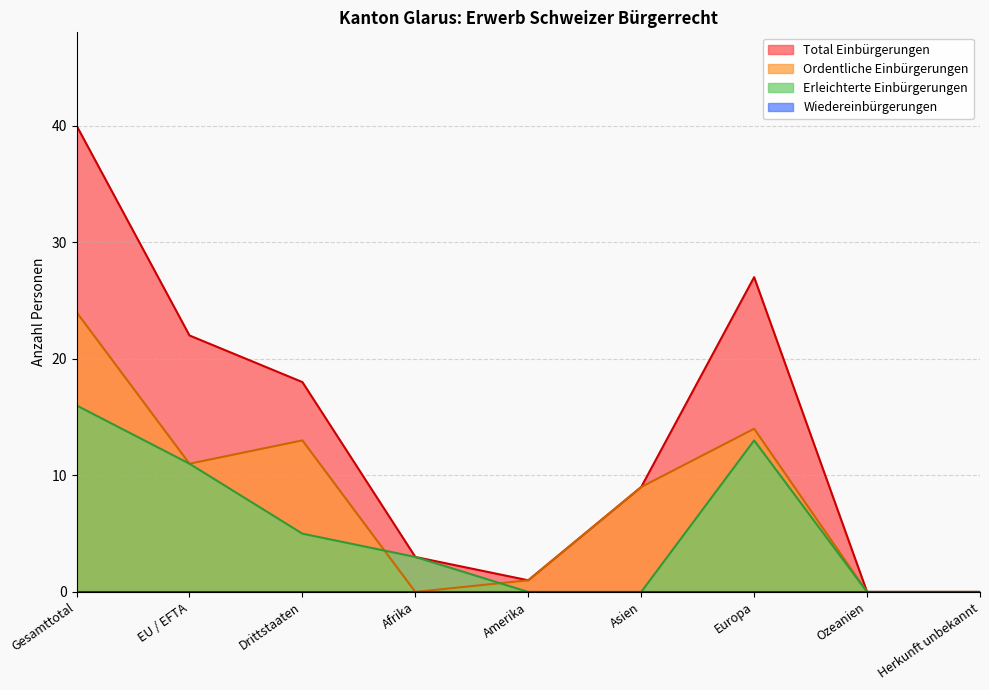

At which category does the chart reach its peak across all series?

Gesamttotal